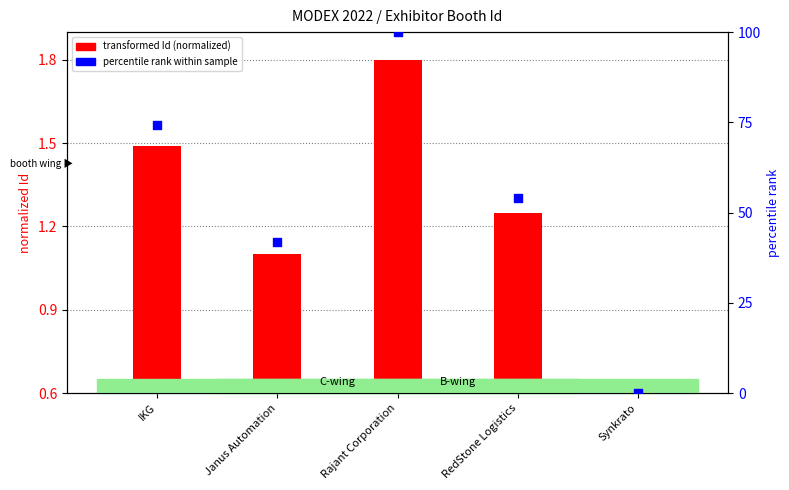

Which series contains the lowest Y value?

percentile rank within sample